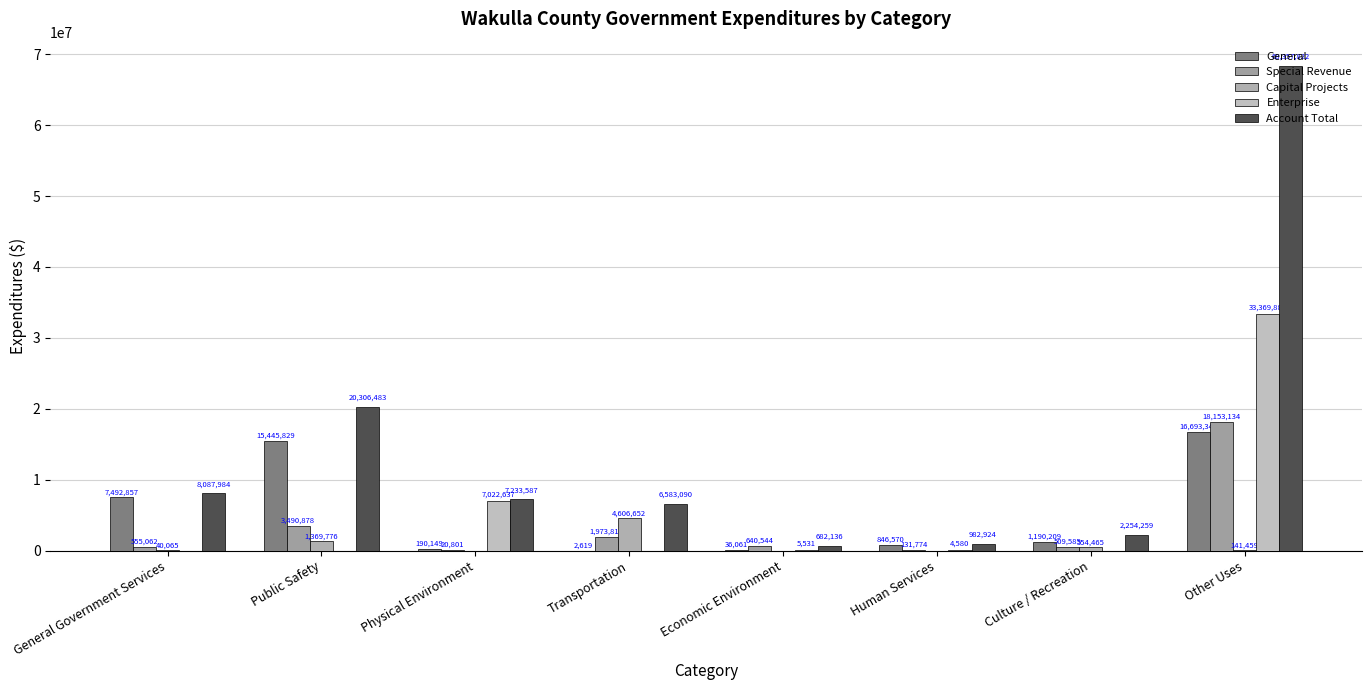

Are the bars horizontal?

No